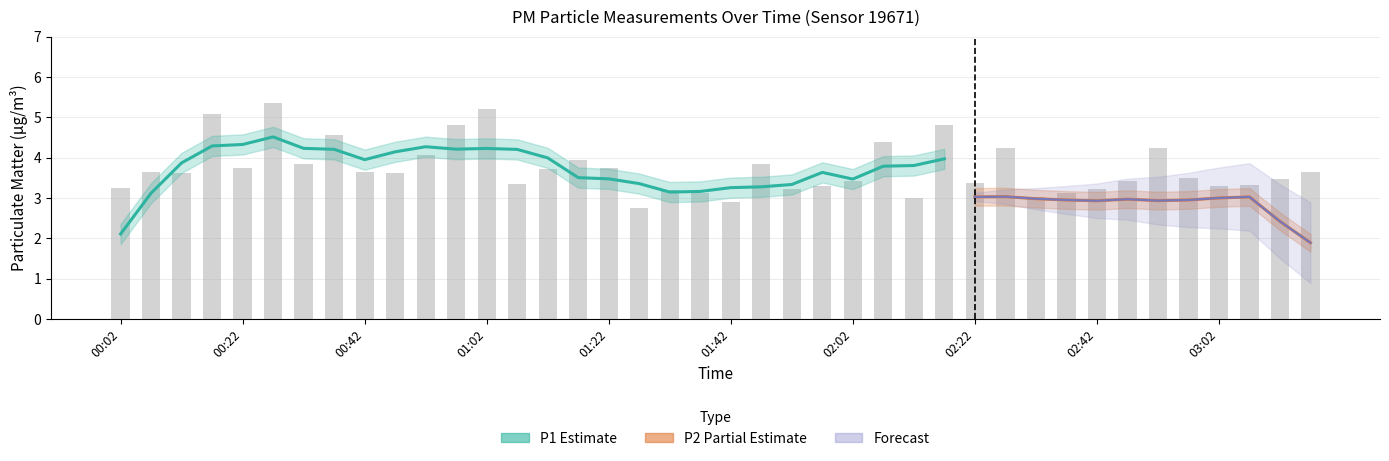

The chart shows a value of 4.9 at 01:32. True or false?

False